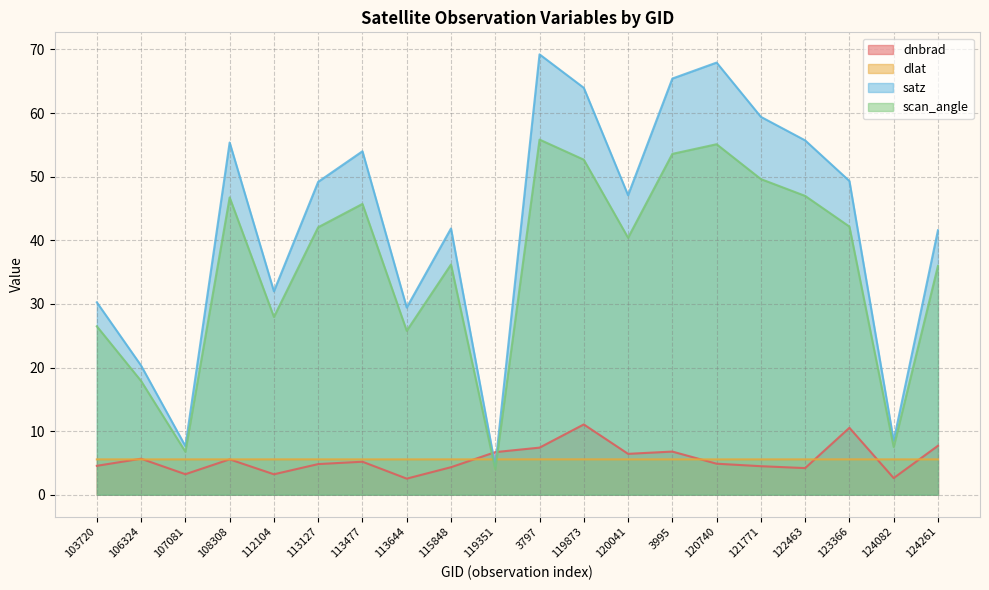

What is the label of the 6th point from the right?

120740